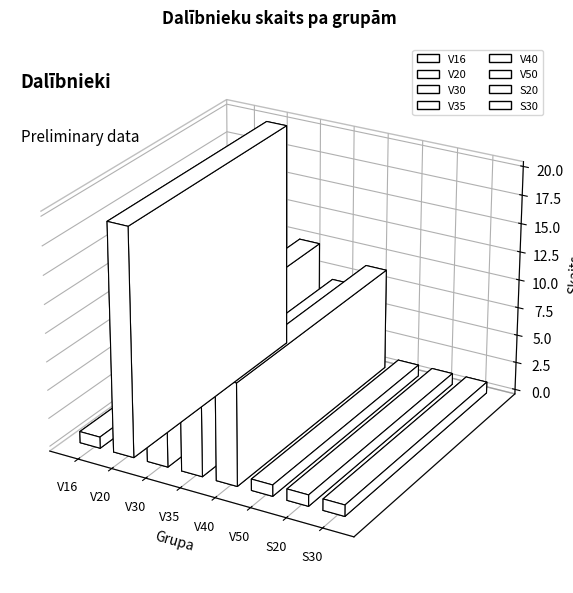

What is the sum of the values at V16 and V50?

2